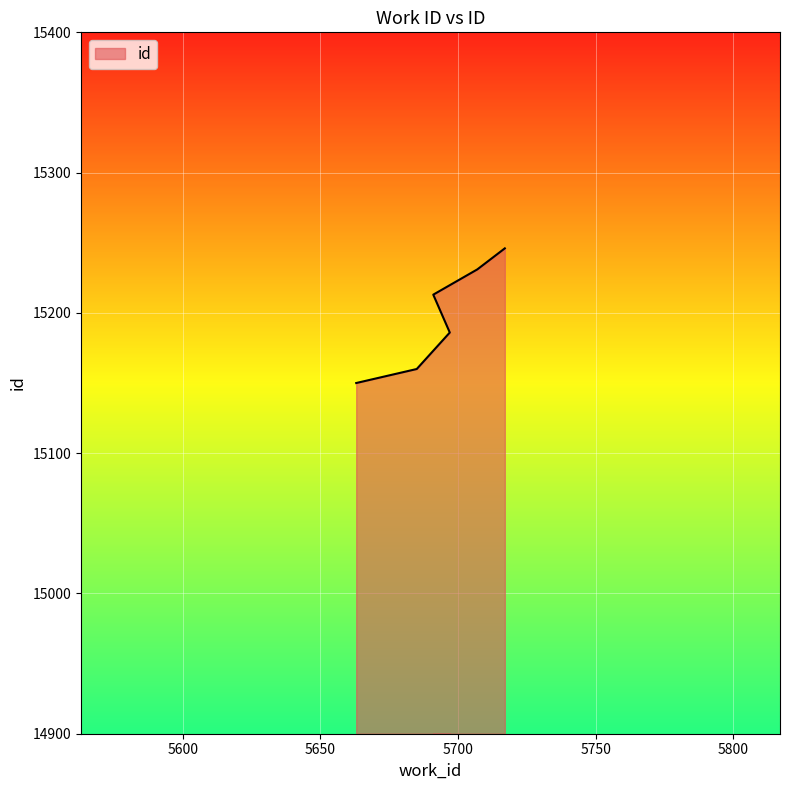

List the labels in order of value, smallest first.

5663, 5685, 5697, 5691, 5707, 5717